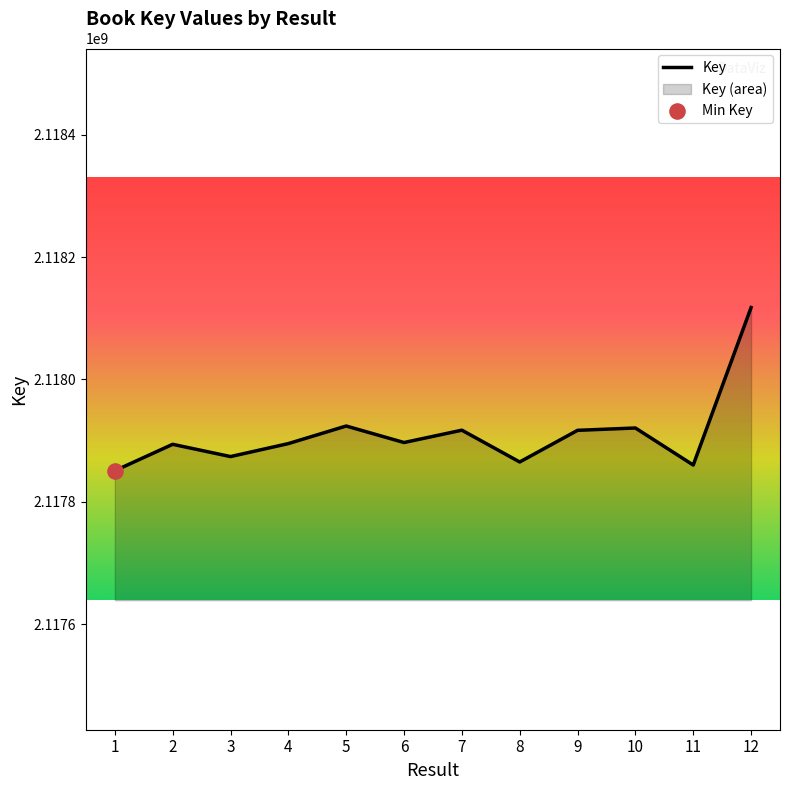

What is the change in value from 4 to 9?

+21690